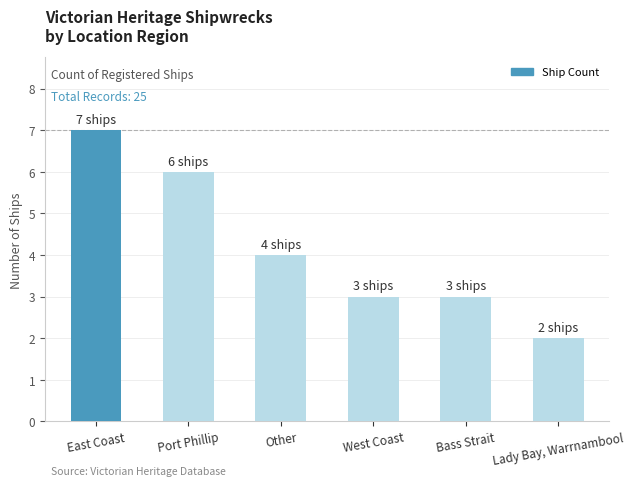

Reading left to right, what are all the values shown in this chart?

7	6	4	3	3	2